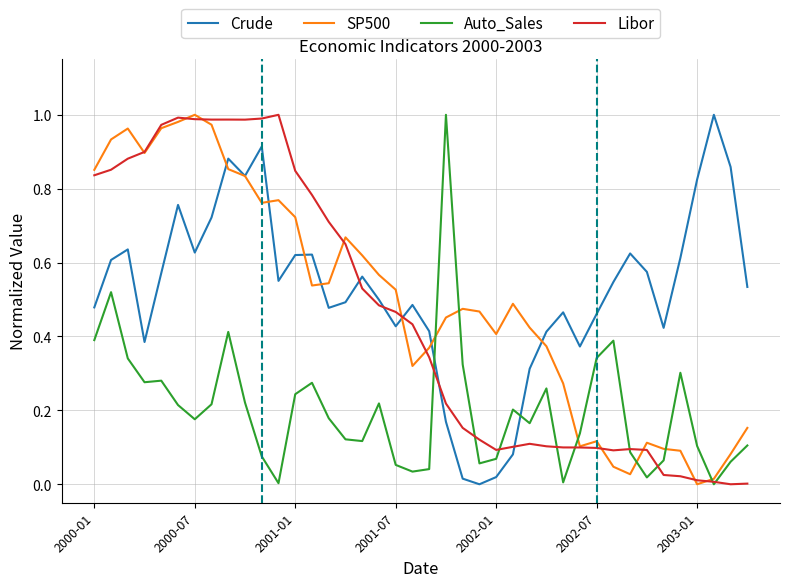

True or false: Crude and Auto_Sales cross at least once.

True